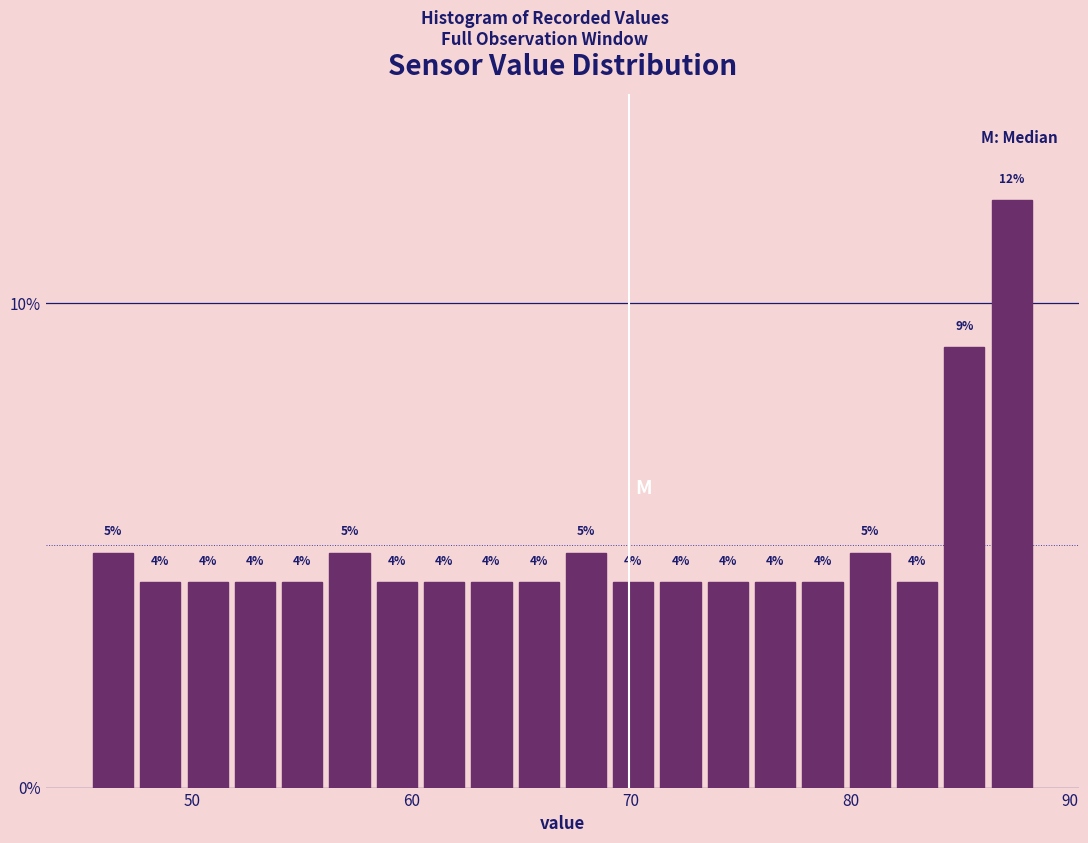

Around what value on the x-axis is the tallest bar? Give the approximate position of its centre, as read against the axis.

87